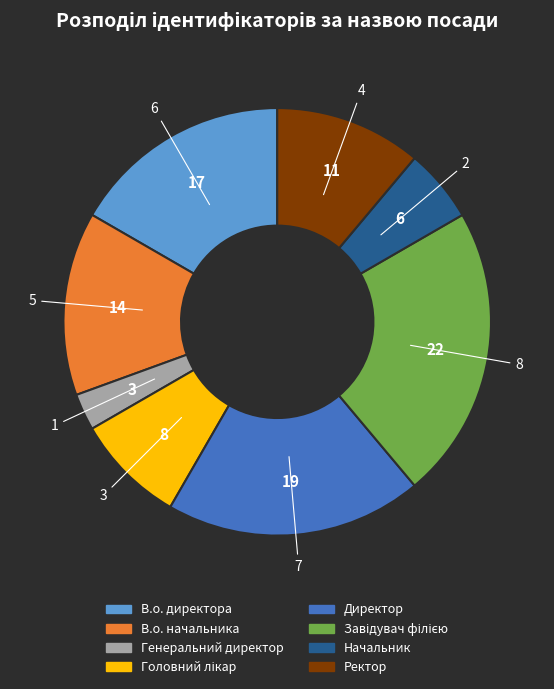

Which has a higher value, Начальник or В.о. директора?

В.о. директора